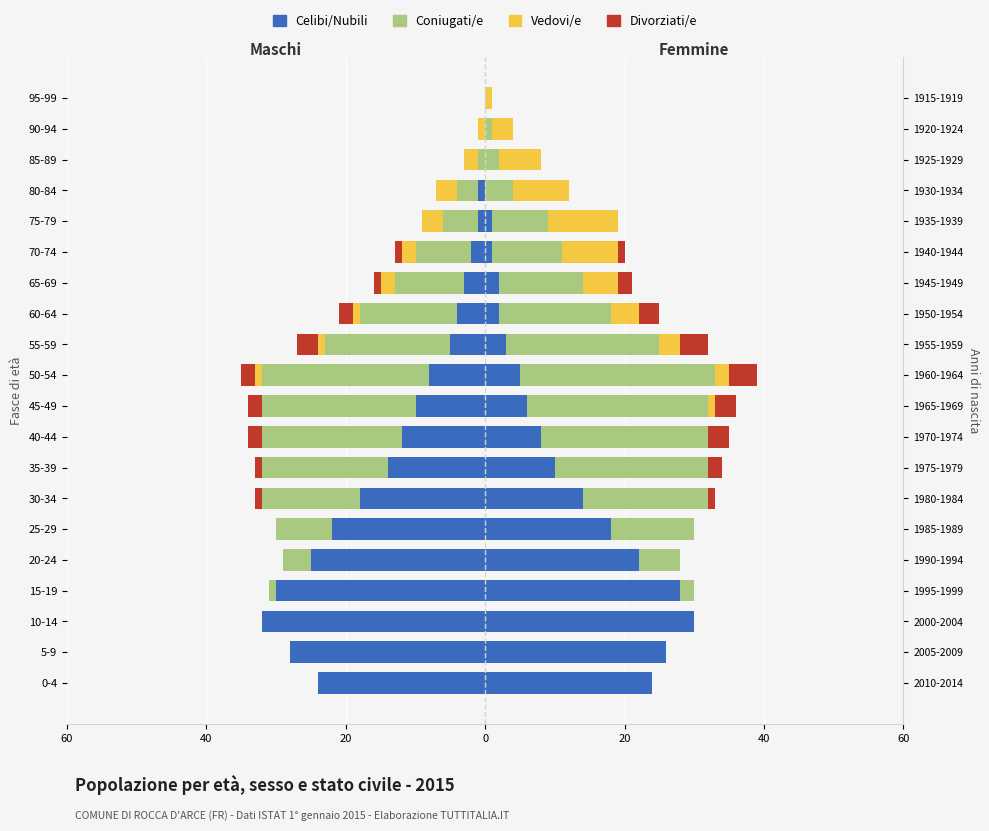

Does the chart contain stacked bars?

No